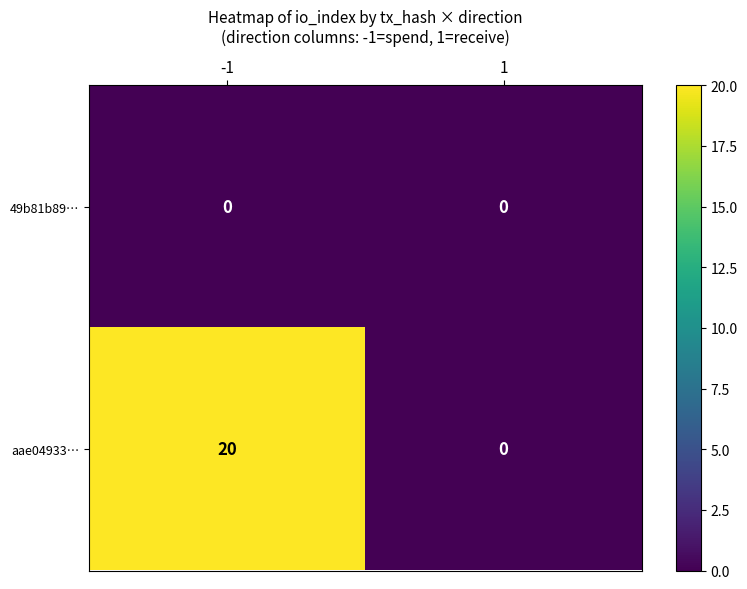

True or false: aae04933… has a value of 0 at 1.

True